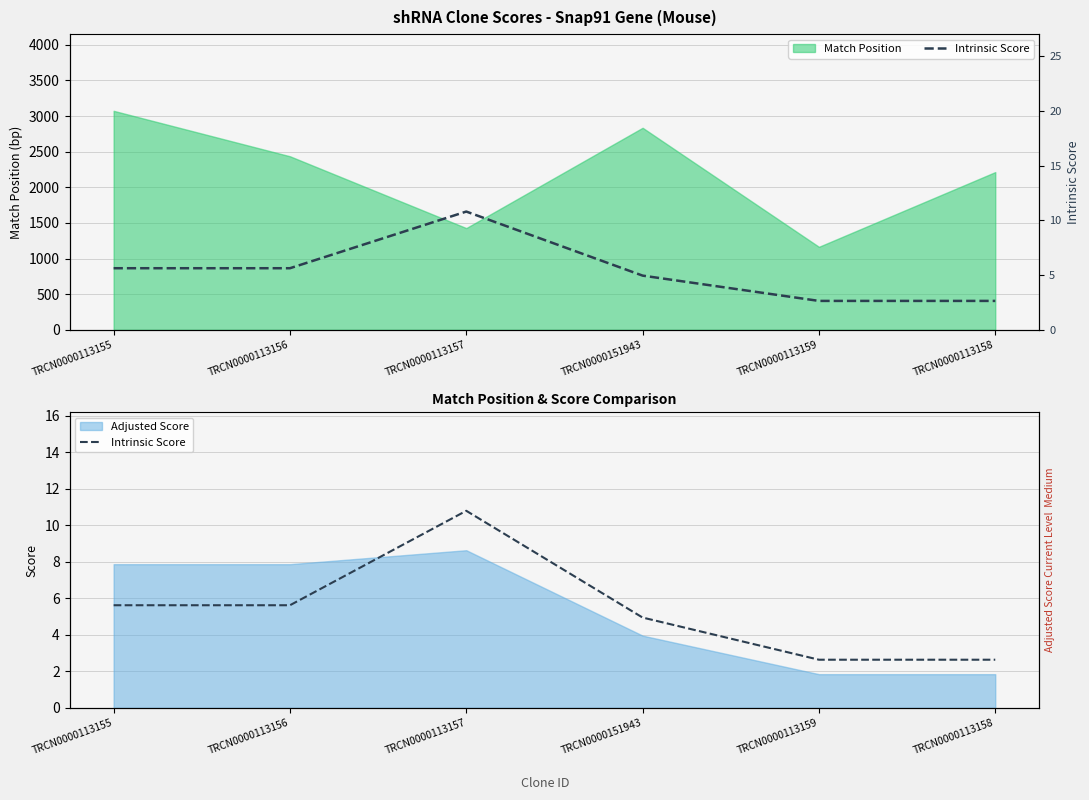

What is the sum of the values at TRCN0000113159 and TRCN0000113155?

8.3